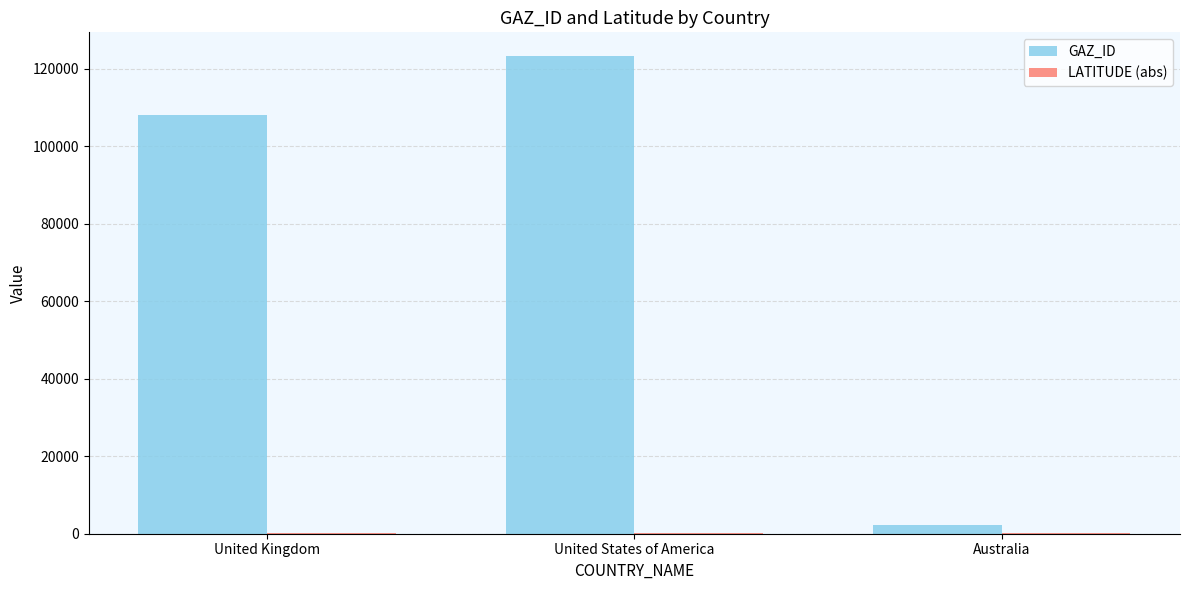

Which series changed the most between United States of America and Australia?

GAZ_ID